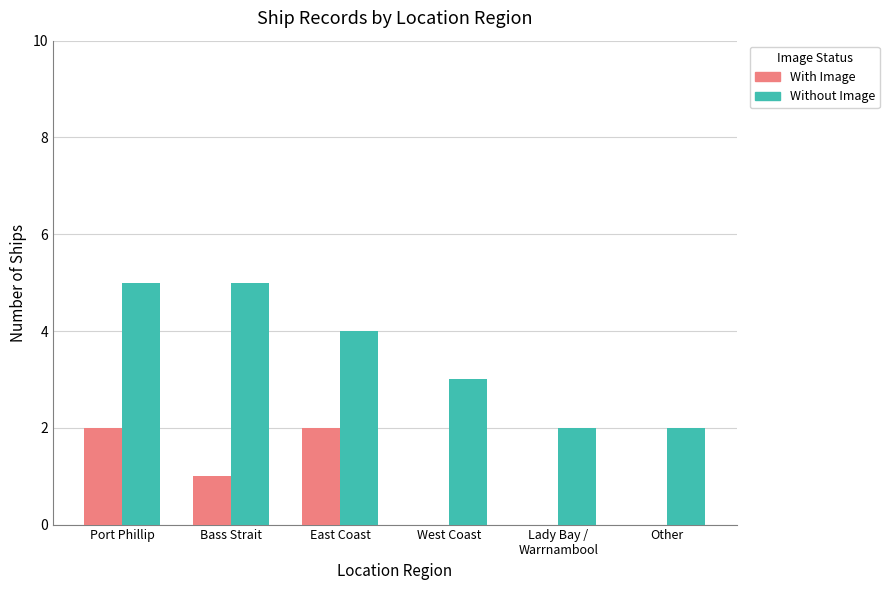

Between Port Phillip and East Coast, which series saw the biggest shift?

Without Image